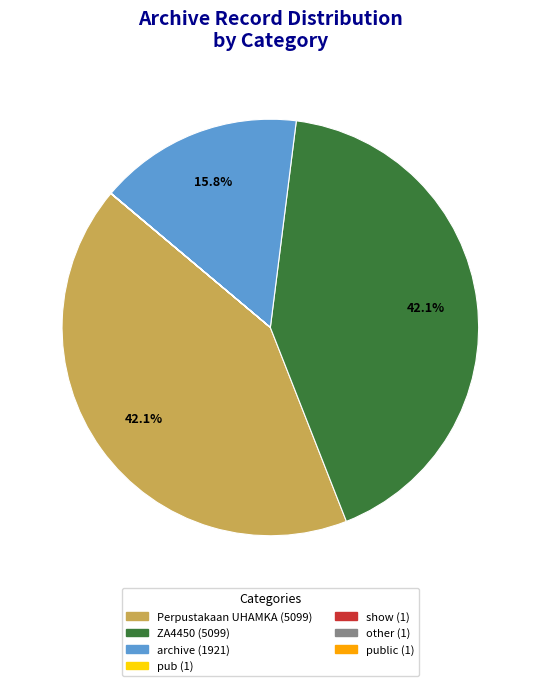

Is there any slice that represents more than half of the pie?

No